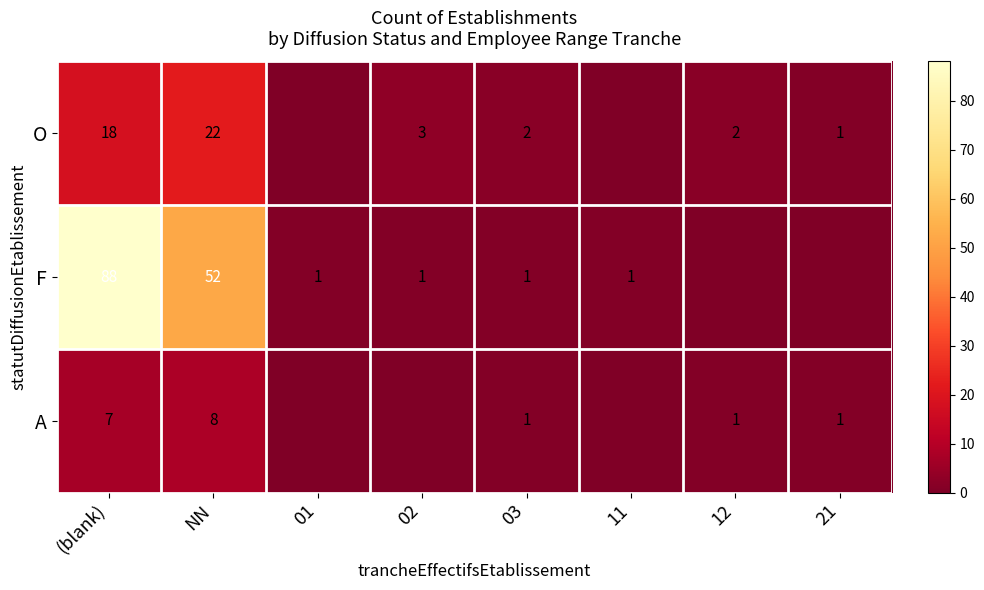

What is the sum of the F values at 03 and (blank)?

89